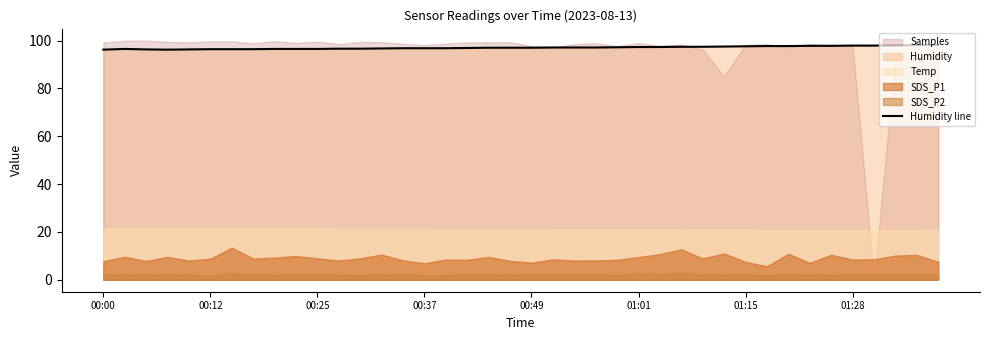

What is the minimum value for Humidity line?

96.2